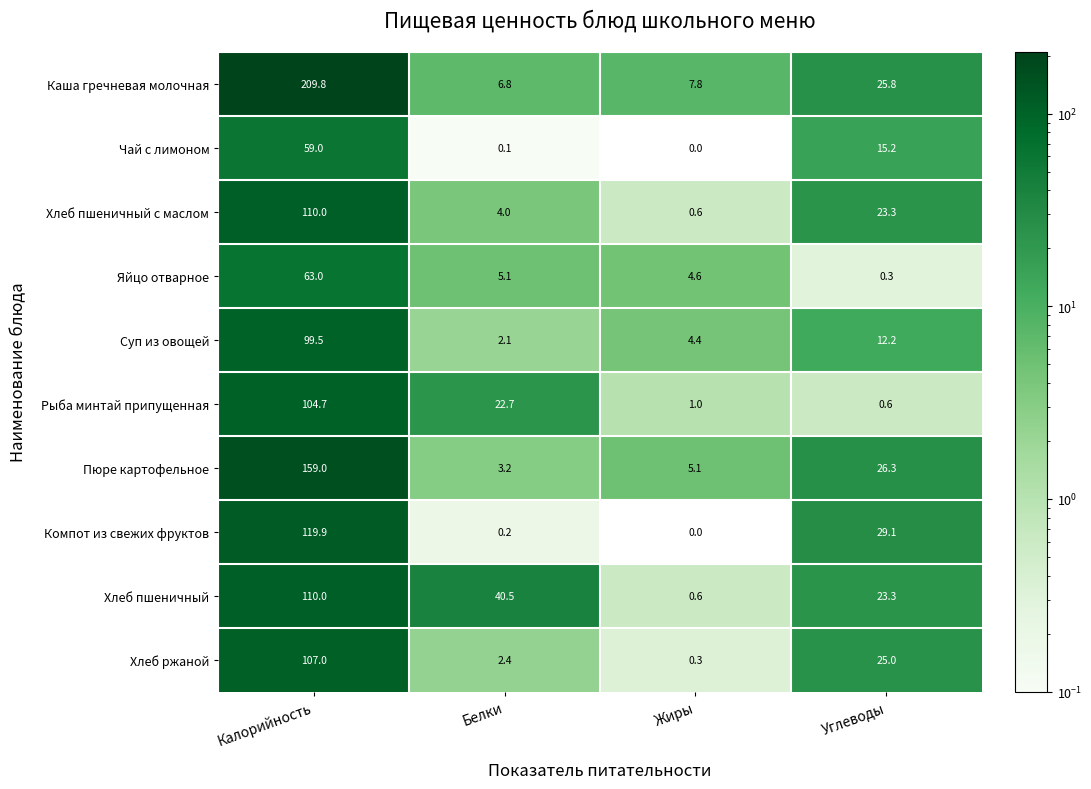

At which label does Хлеб пшеничный с маслом first exceed 23?

Калорийность